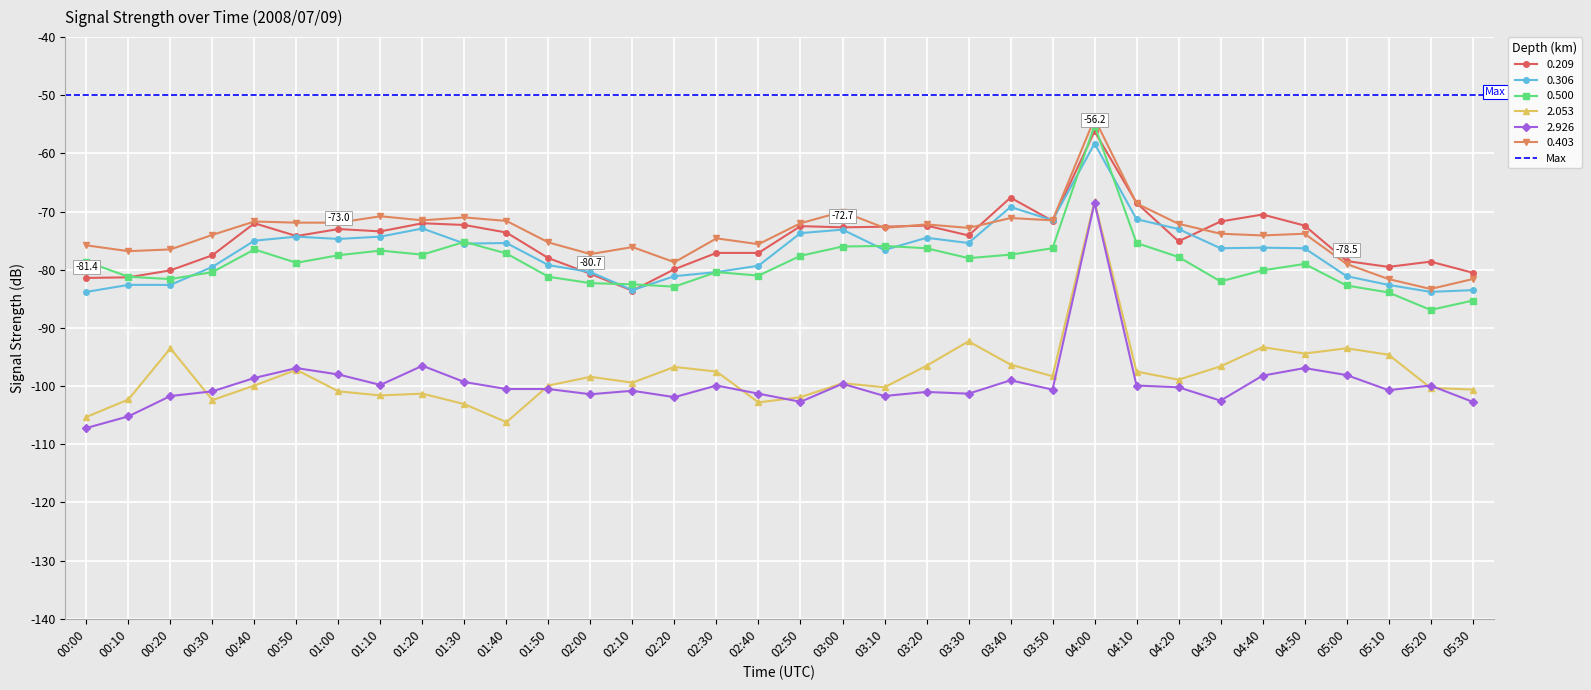

What is the average value of the 0.403 series?

-73.7